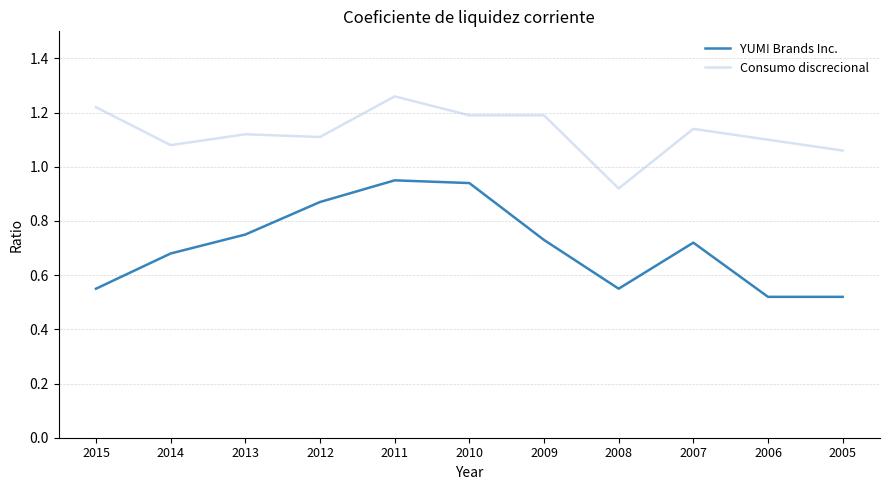

What is the total value across all series at 2012?

2.0